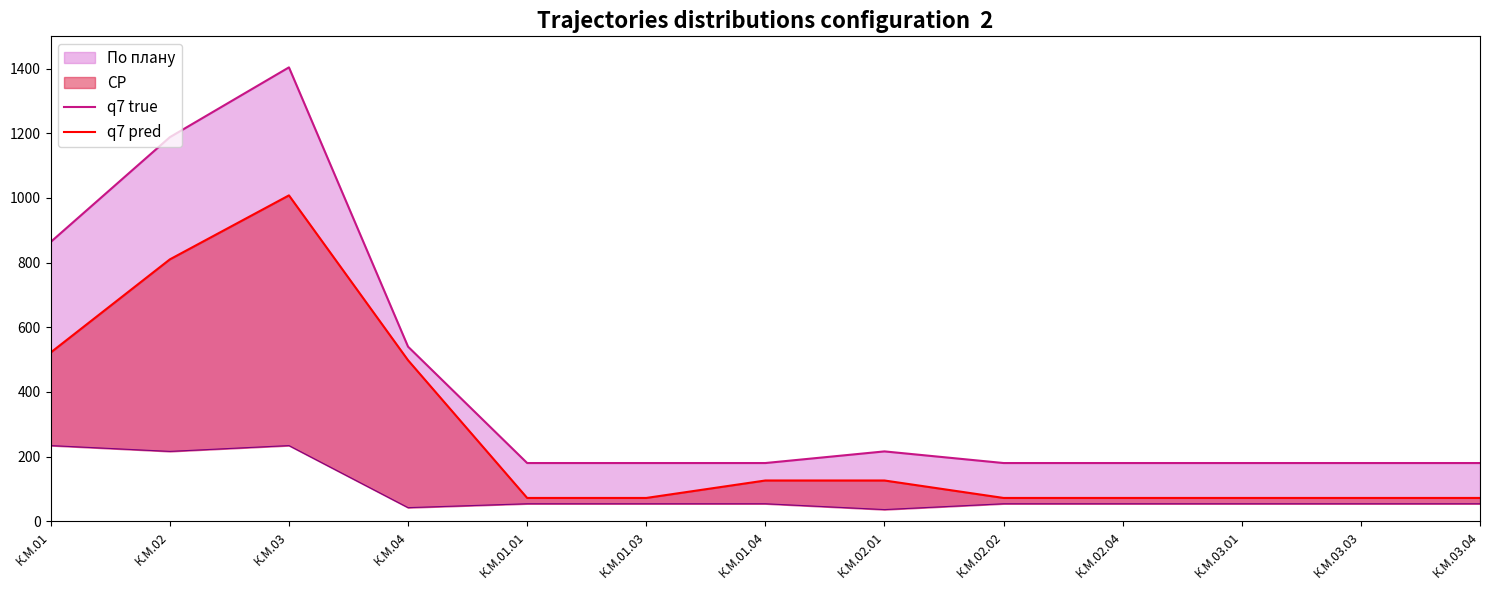

What is the difference between the second highest and second lowest values in the q7 pred series?

738